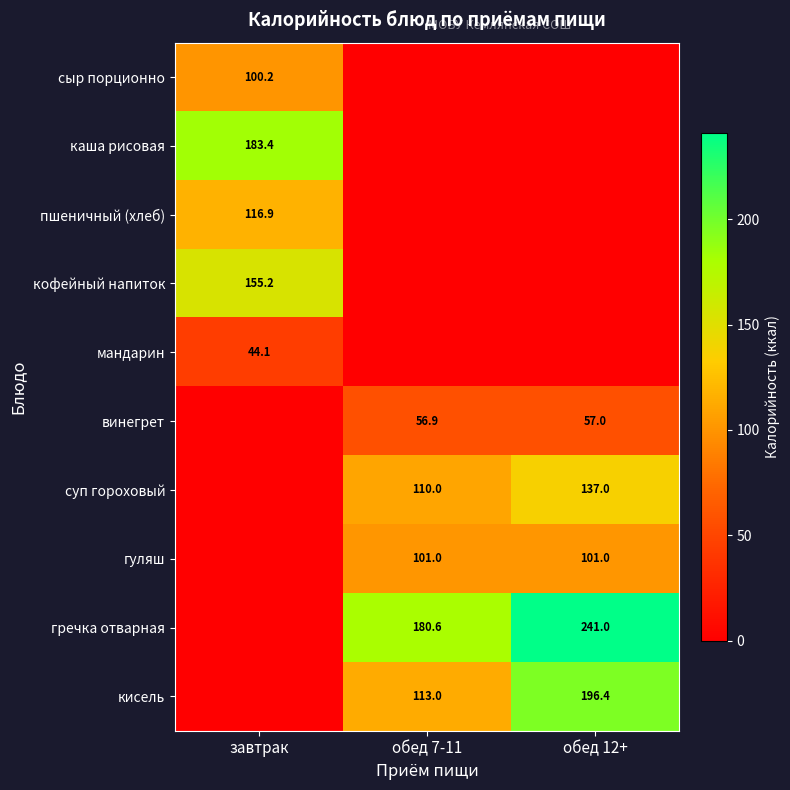

Is it true that кисель equals 122.1 at обед 12+?

False